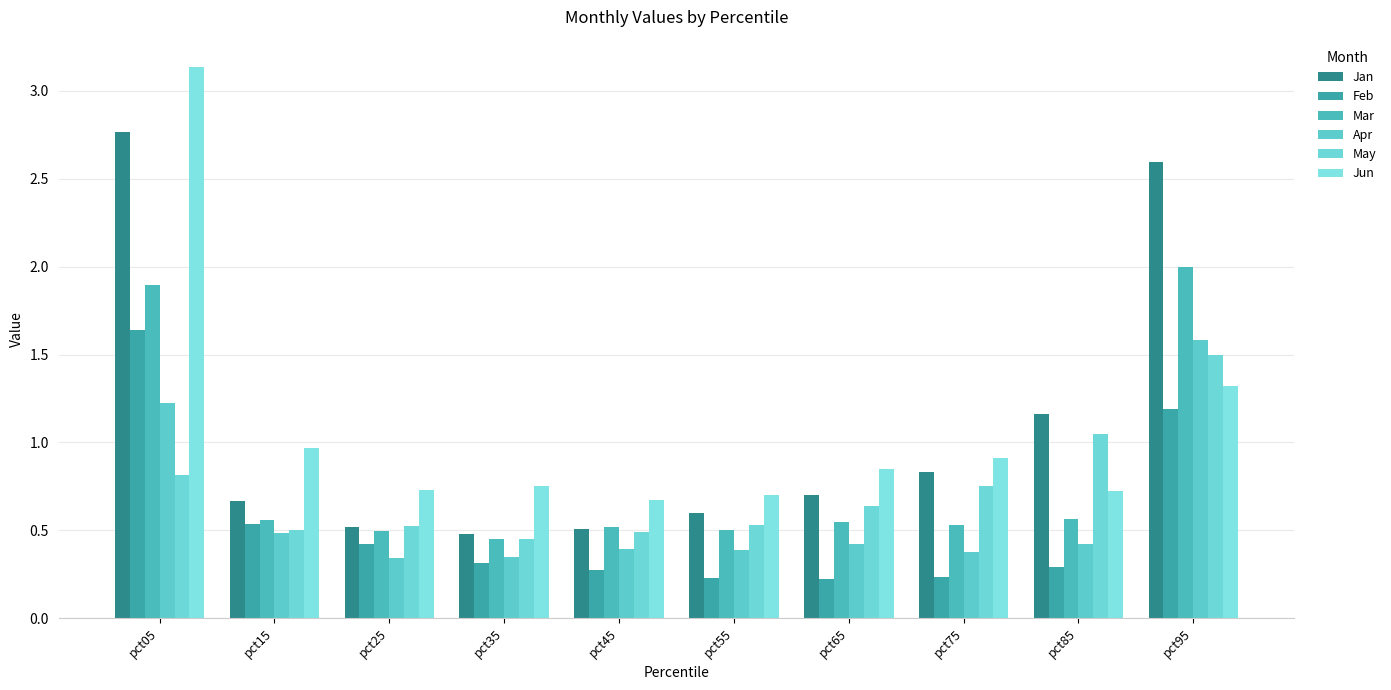

What is the difference between the maximum and minimum values in the May series?

1.0